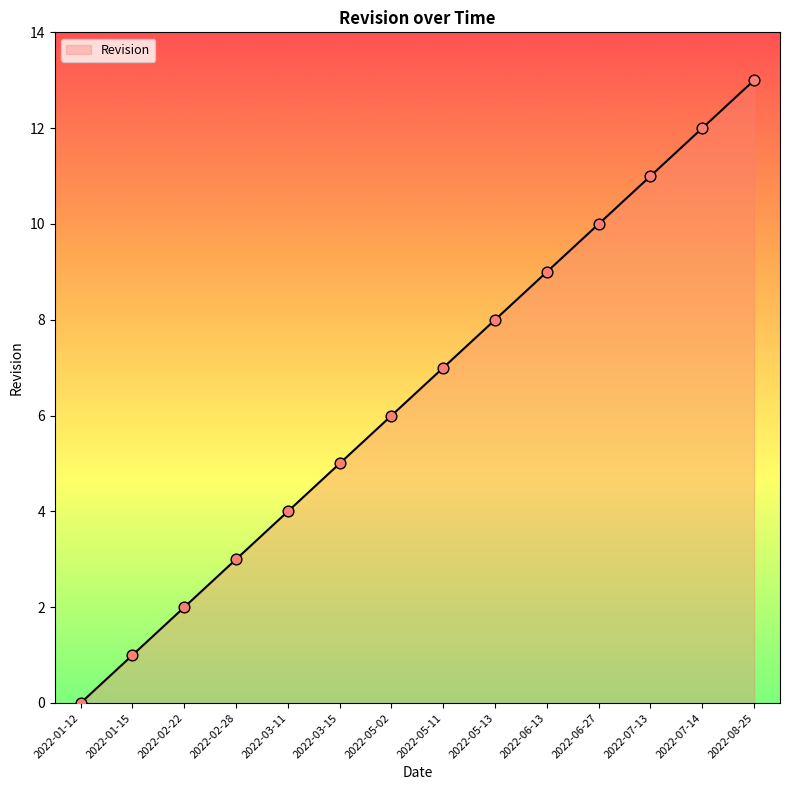

Between 2022-07-14 and 2022-01-12, which is larger?

2022-07-14